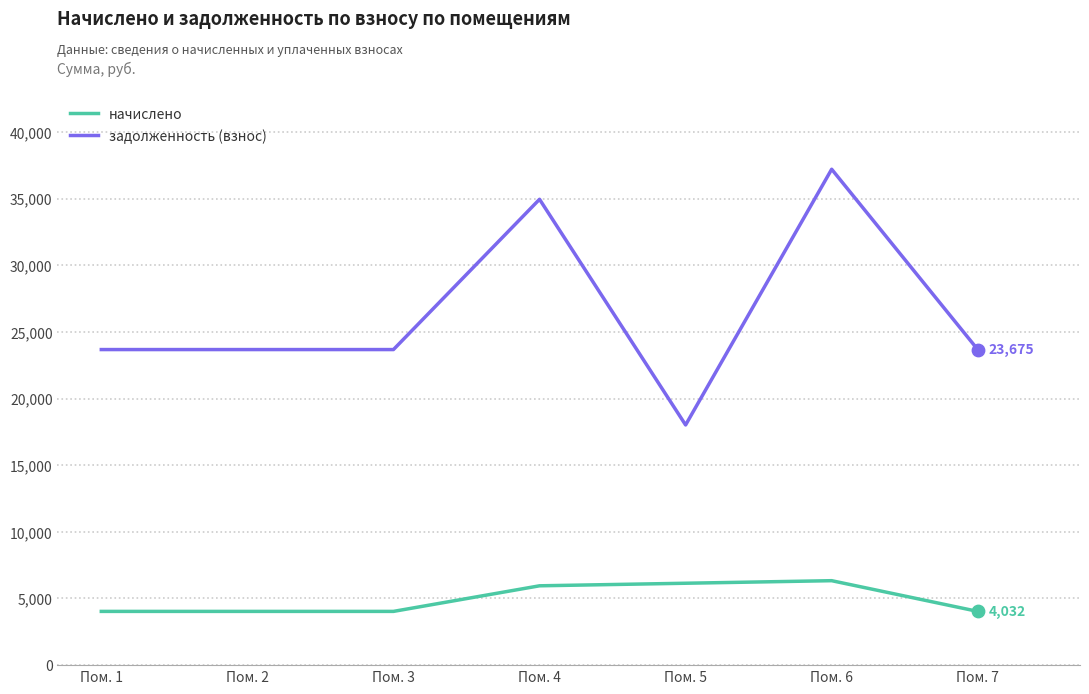

At which category is the sum across all series the highest?

Пом. 6